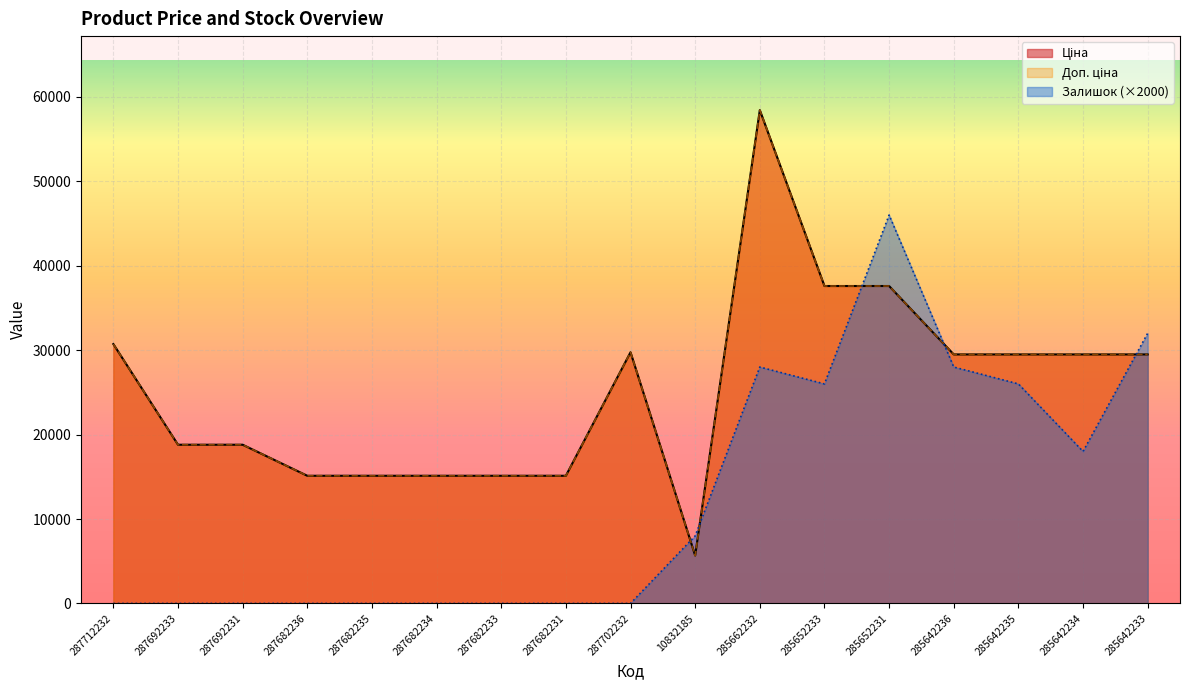

What is the sum of the Доп. ціна values at 287692233 and 287712232?

49513.9